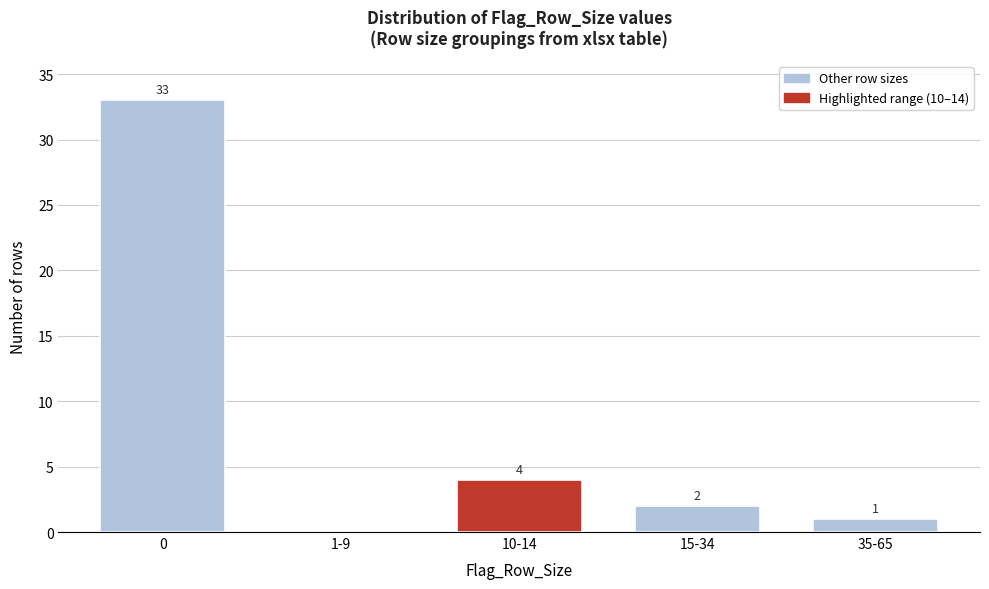

Reading left to right, what are all the values shown in this chart?

0=33	1-9=0	10-14=4	15-34=2	35-65=1